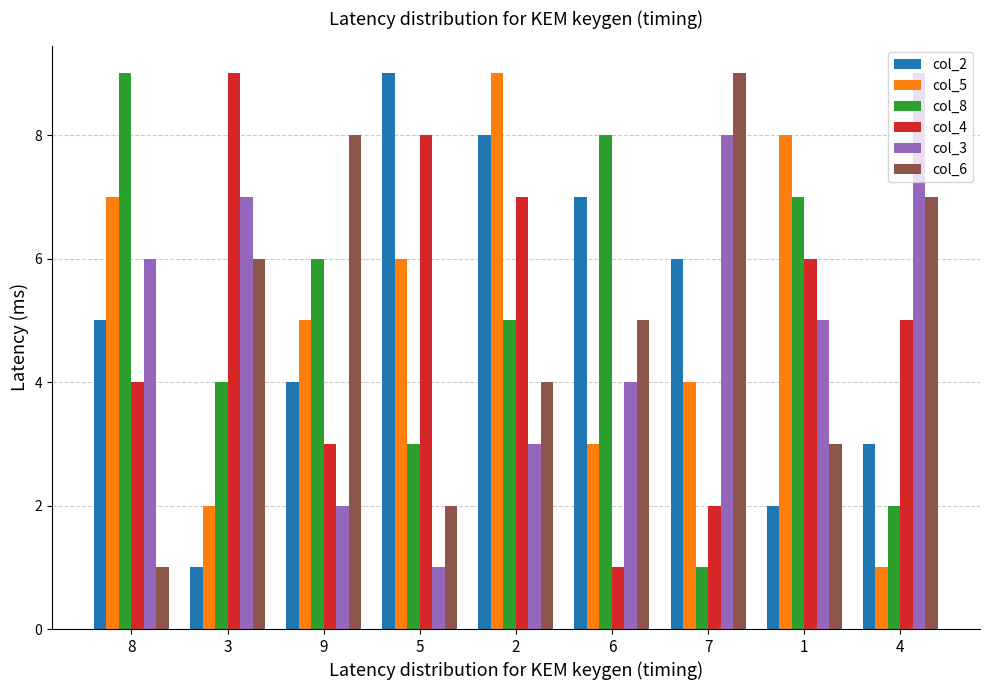

True or false: col_2 has a value of 9 at 5.

True